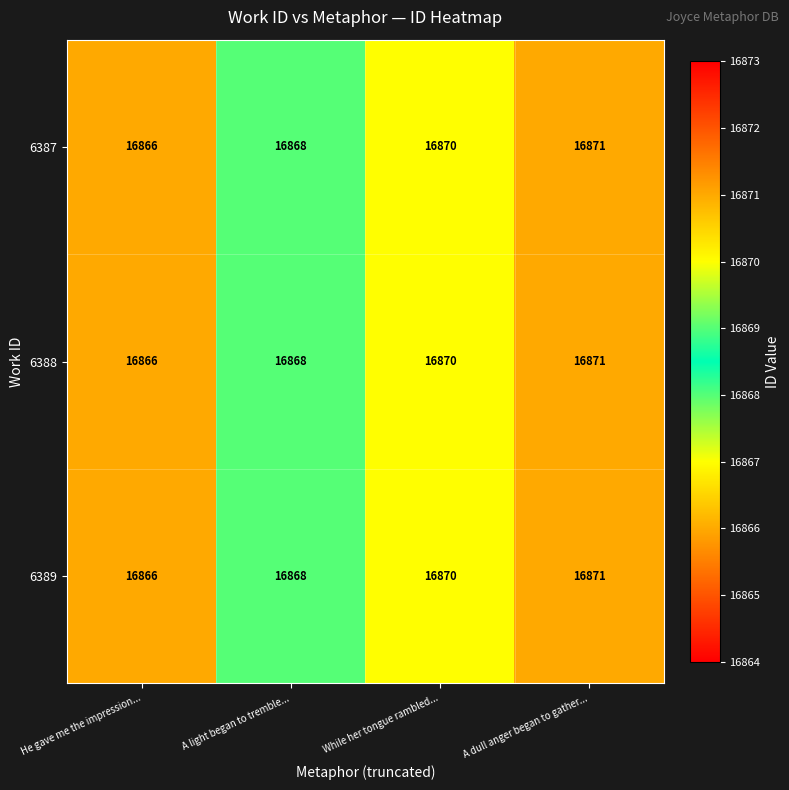

Which category has the highest value across all series?

A dull anger began to gather...